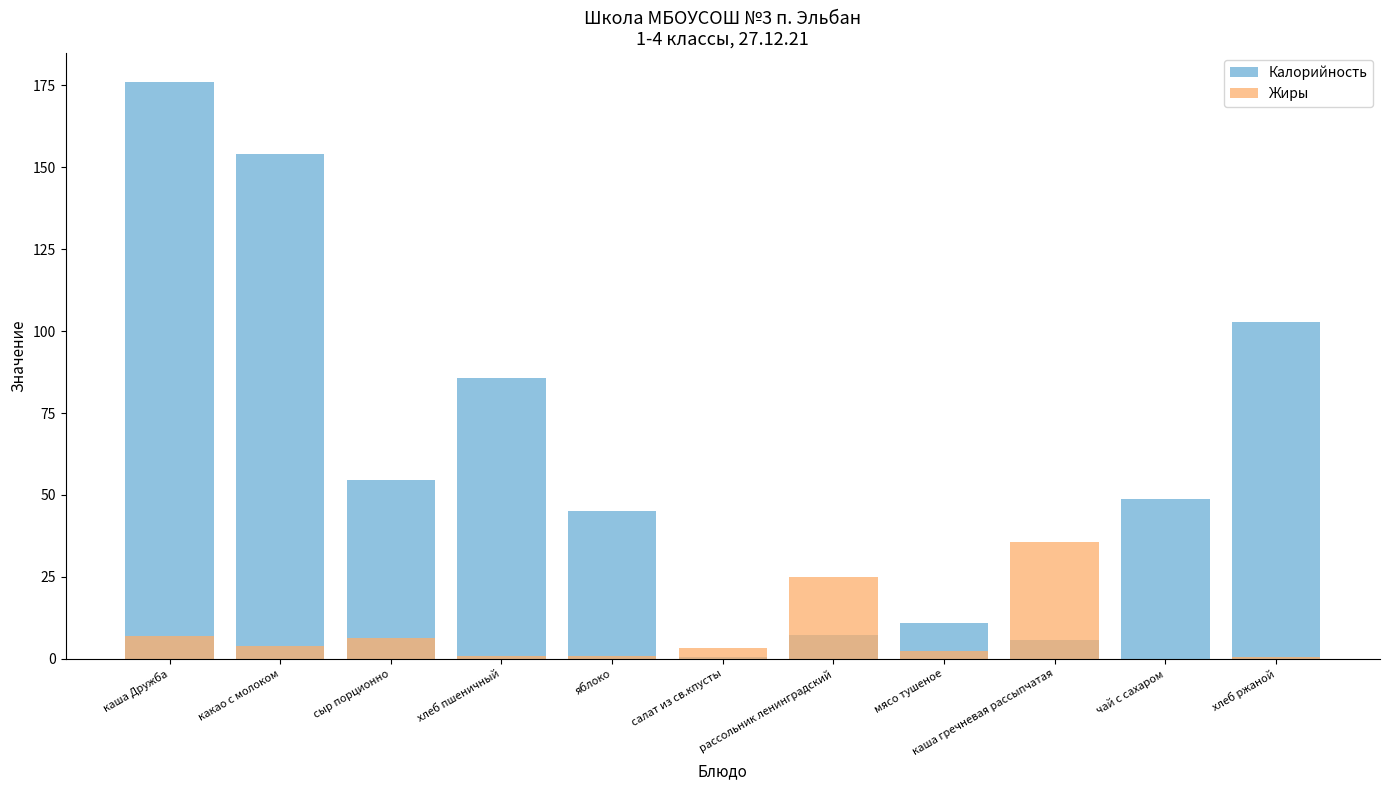

Between рассольник ленинградский and хлеб ржаной, which series saw the biggest shift?

Калорийность